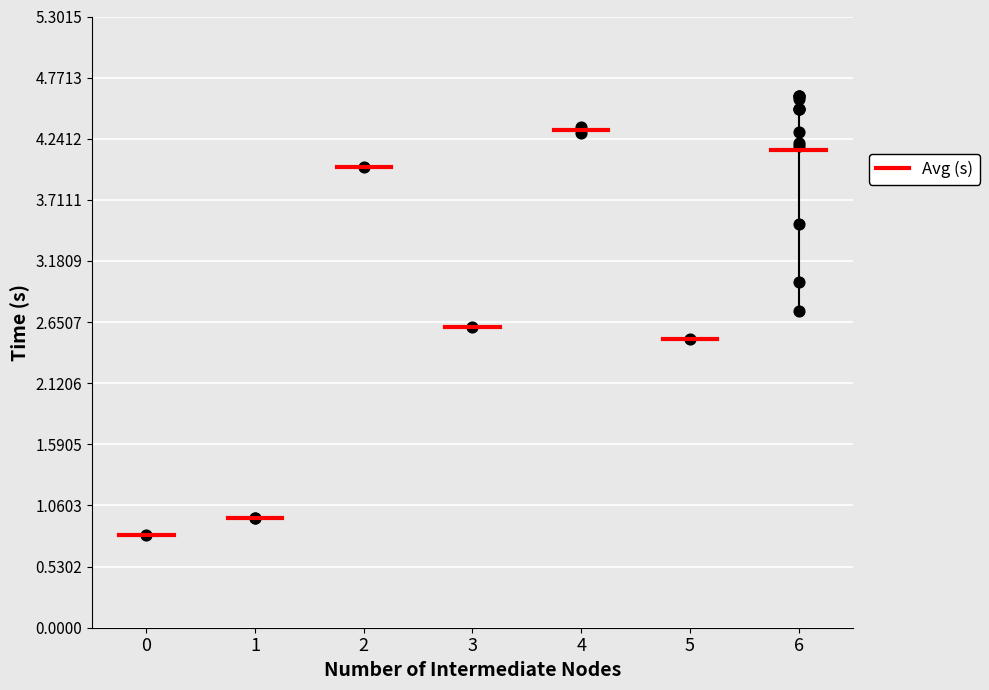

What Y value in the scatter plot is closest to 2?

2.5